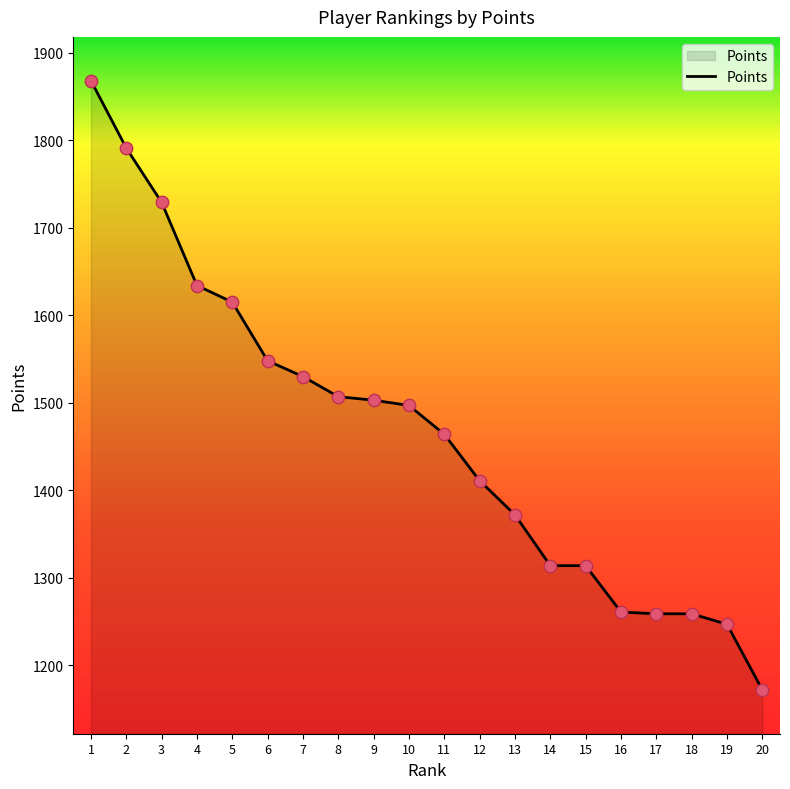

Approximately how many times larger is the value at 14 compared to 15?

1.0